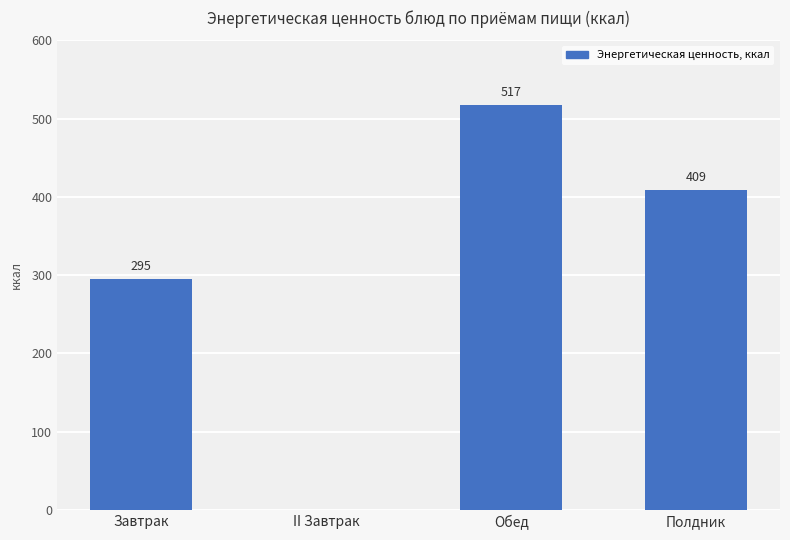

Are the bars horizontal?

No